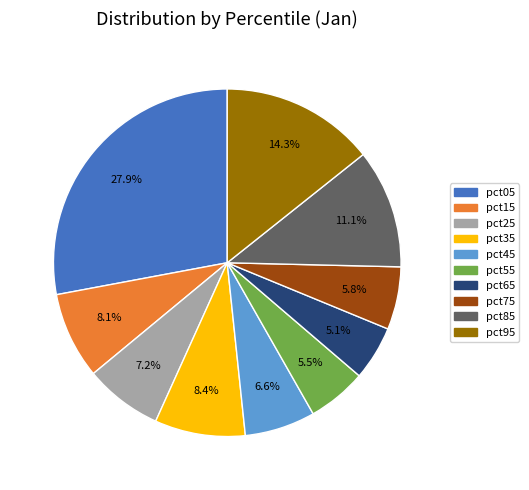

What percentage do pct75 and pct45 together represent?

12.4%